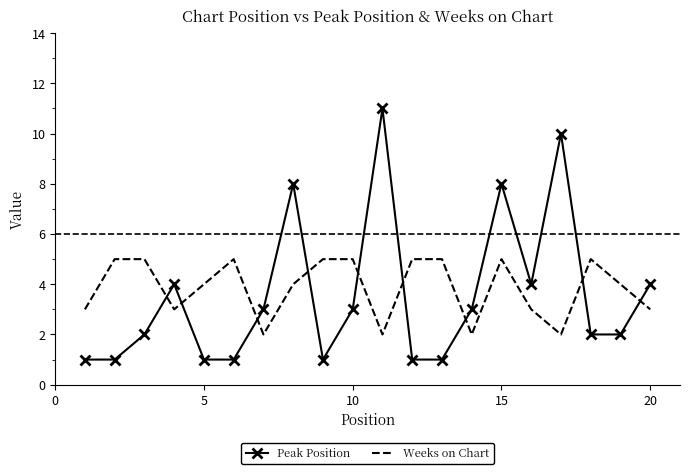

What is the difference between the maximum and minimum values in the Weeks on Chart series?

3